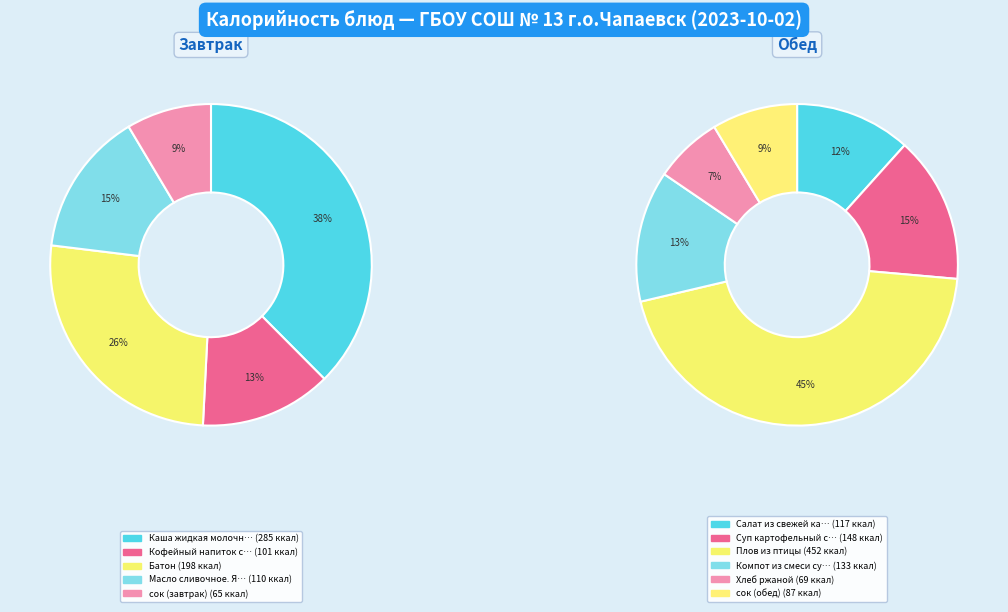

Do Масло сливочное. Яблоко and Компот из смеси сухофруктов together represent more than half of the pie?

No